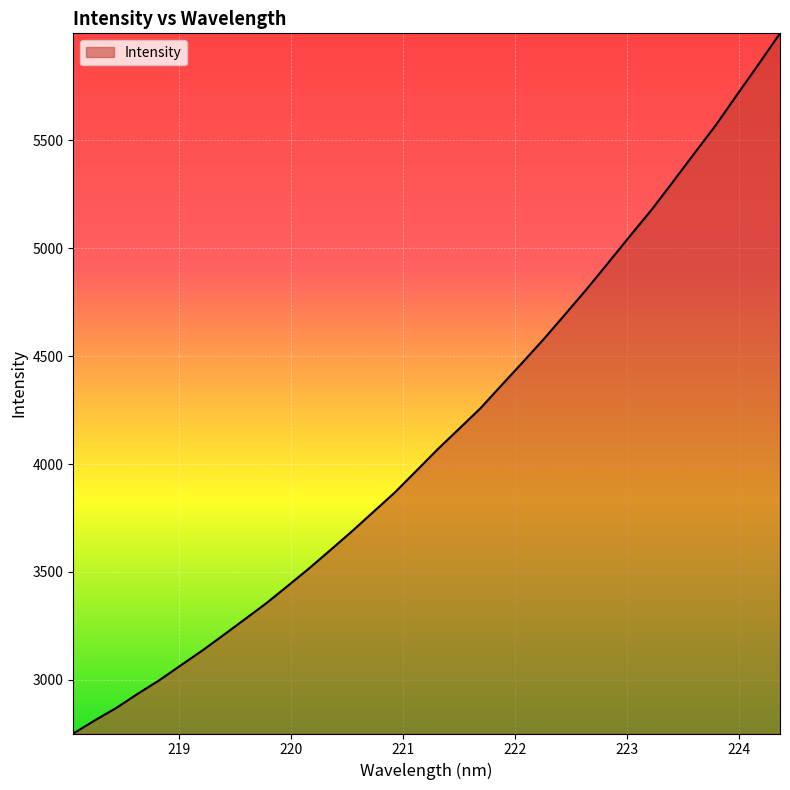

What is the minimum value shown in the chart?

2750.6